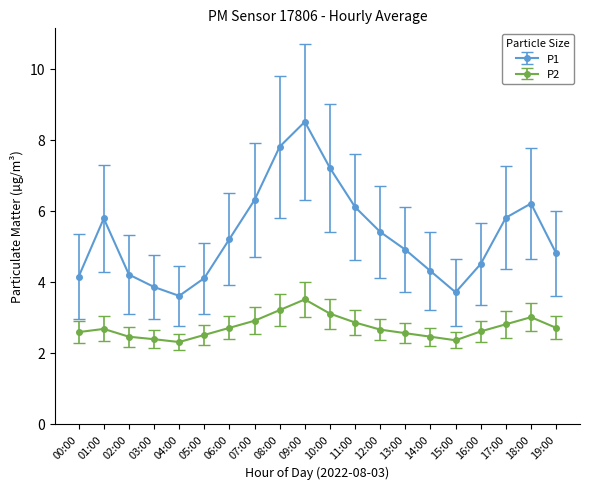

Where is the first local maximum for P2?

01:00